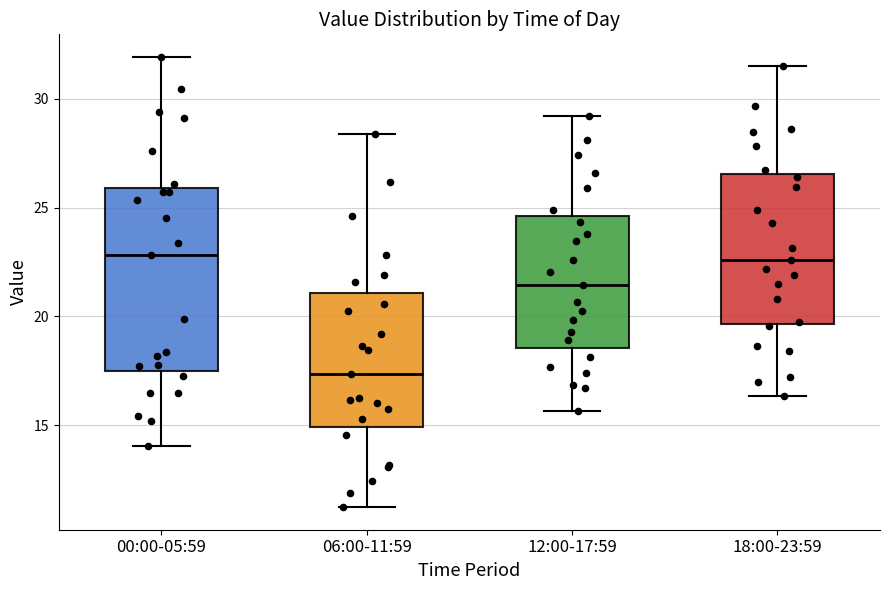

Reading left to right, read every box against the y-axis: the position of its median line, the range the box covers, and the ends of its whiskers. The values are not printed on the chart, so give them approximately, as read against the axis.

00:00-05:59: median 23.0, box 17.5 to 26.0, whiskers 14.0 to 32.0
06:00-11:59: median 17.5, box 15.0 to 21.0, whiskers 11.0 to 28.5
12:00-17:59: median 21.5, box 18.5 to 24.5, whiskers 15.5 to 29.0
18:00-23:59: median 22.5, box 19.5 to 26.5, whiskers 16.5 to 31.5